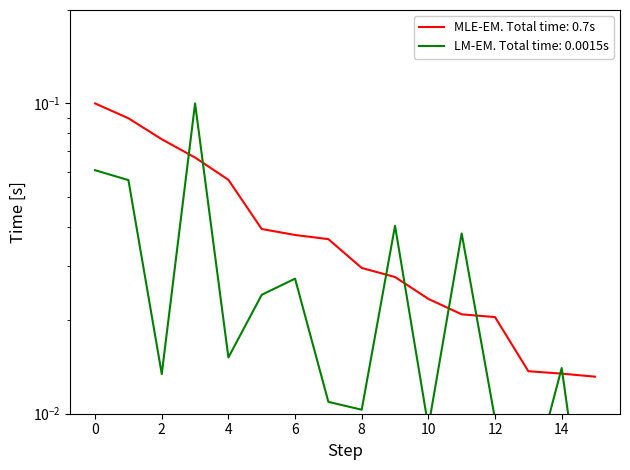

Is this an area chart (filled region under the line)?

No